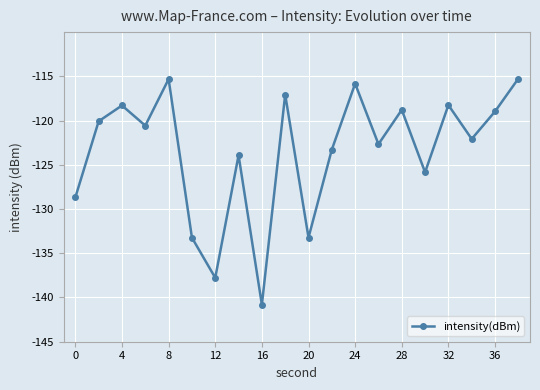

What is the sum of all values?

-2469.9